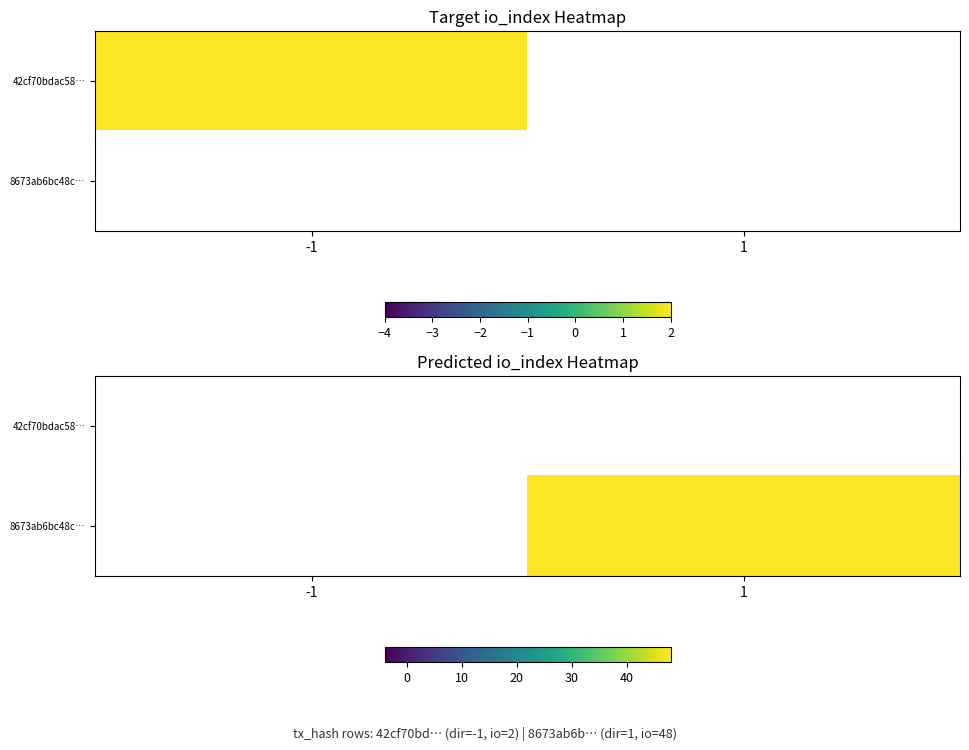

Is the value of 42cf70bdac58… at -1 greater than the value of 8673ab6bc48c… at 1?

No